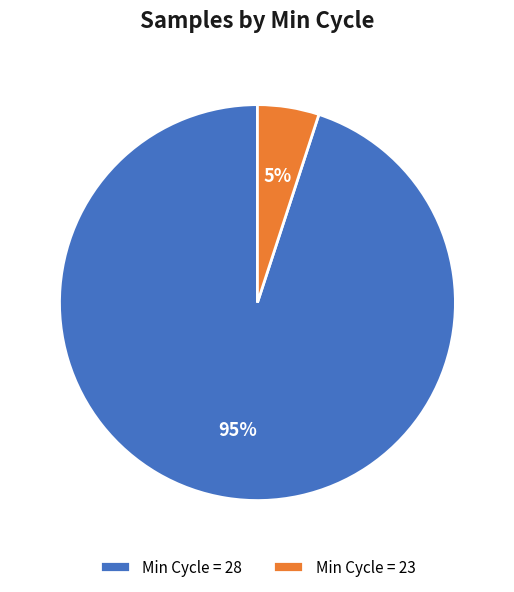

Combined, do Min Cycle = 28 and Min Cycle = 23 account for over 50%?

Yes